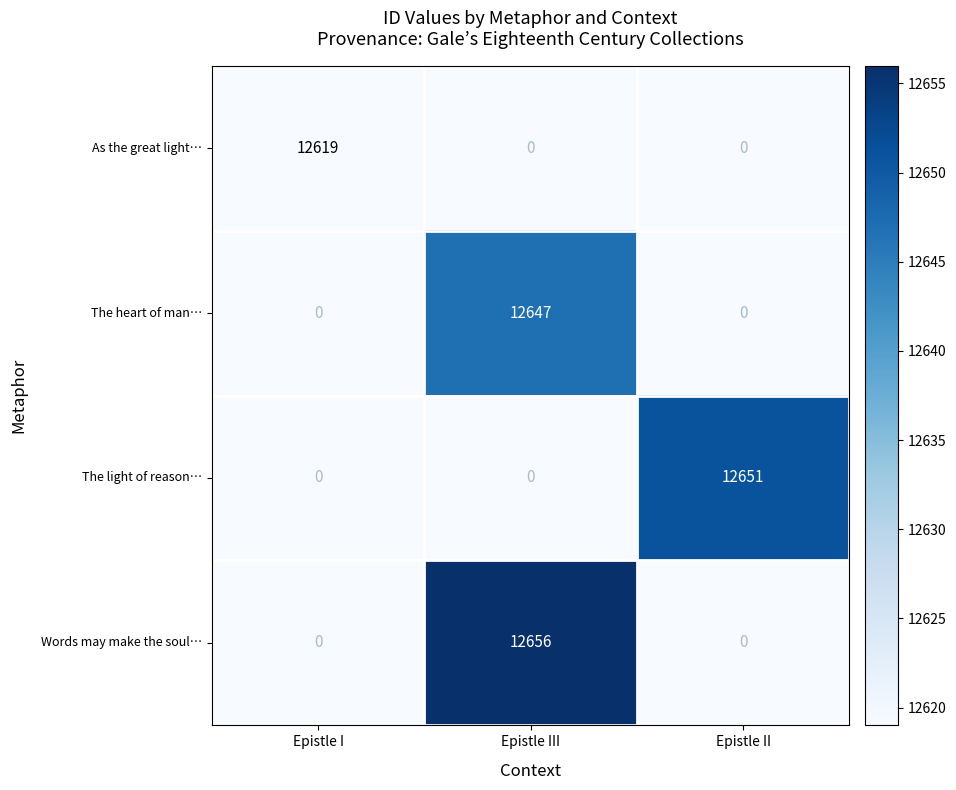

What is the difference between the The heart of man… values at Epistle I and Epistle III?

12647